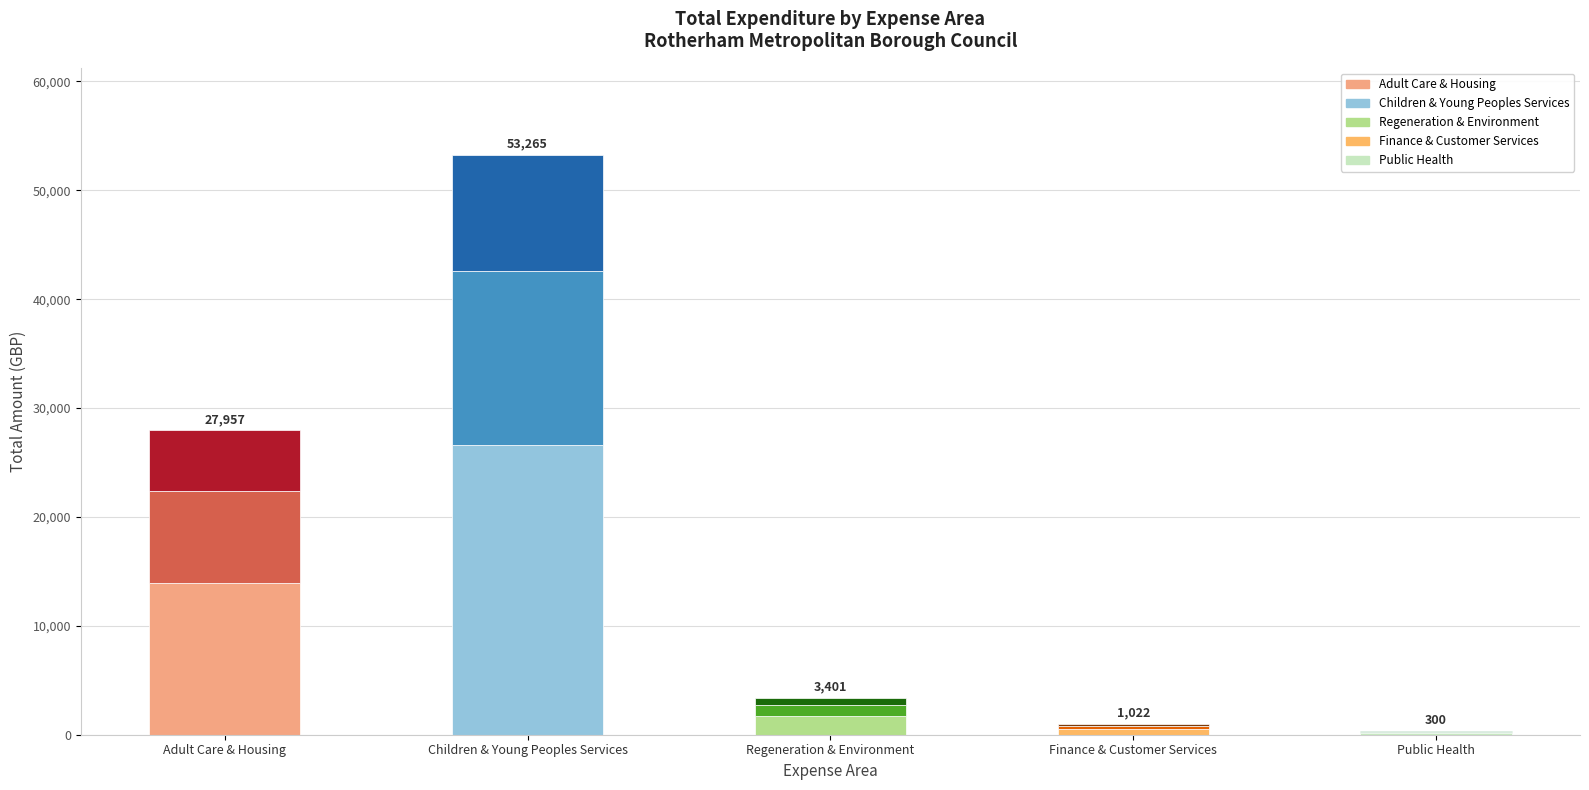

At which category is the sum across all series the highest?

Children & Young Peoples Services